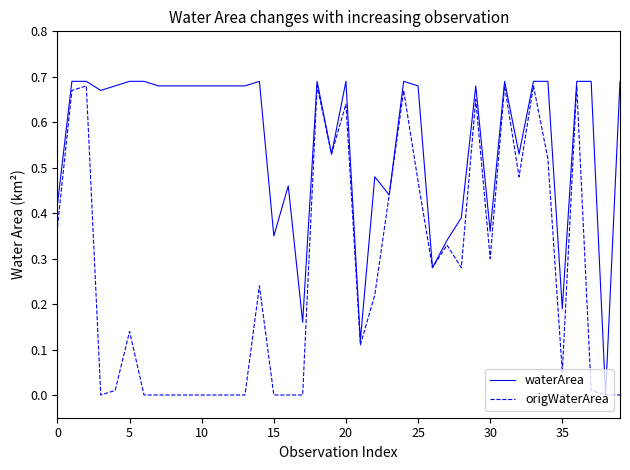

Which series has the largest total across all categories?

waterArea